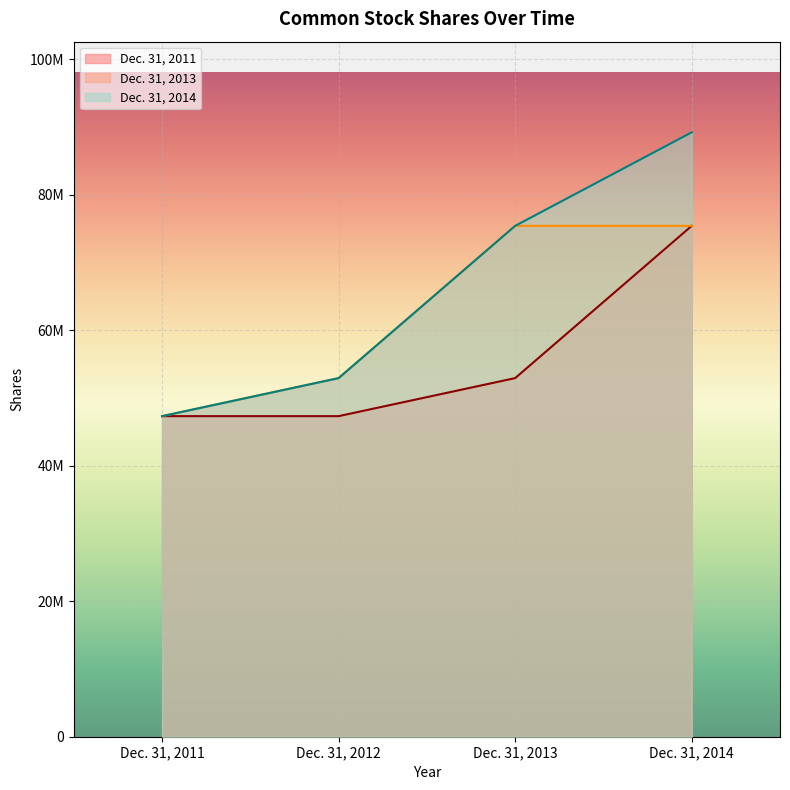

True or false: Dec. 31, 2011 and Dec. 31, 2014 intersect in this chart.

False